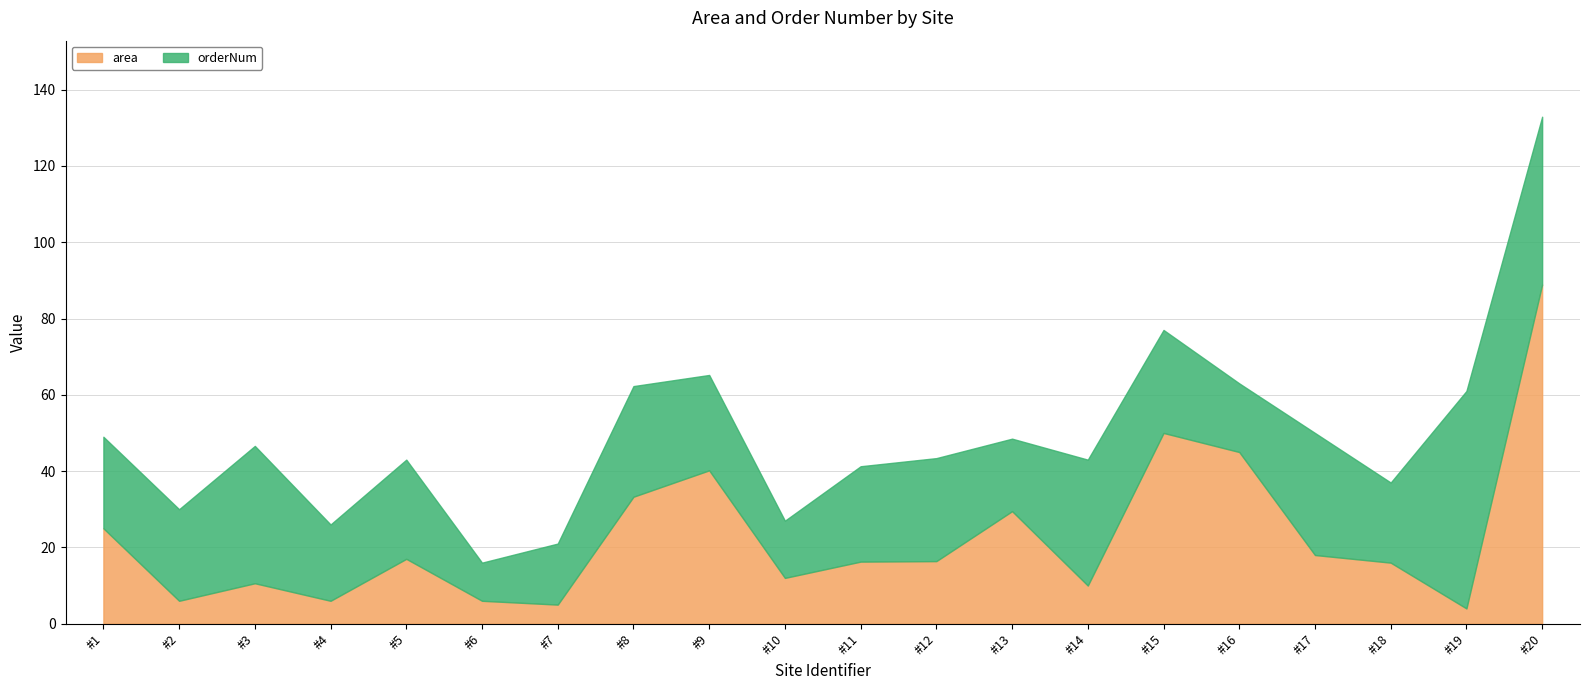

At which category is the sum across all series the highest?

#20